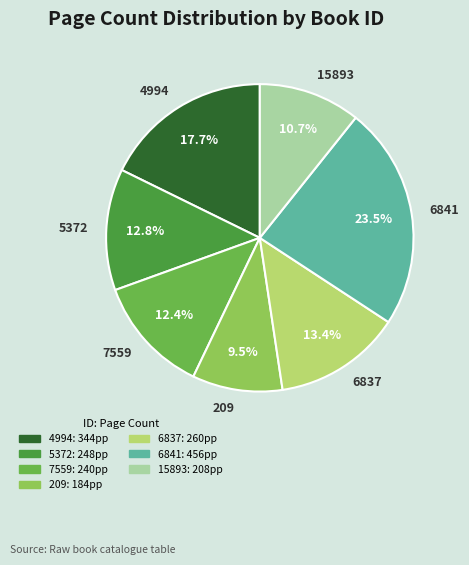

Is it true that 209 is 2% of the pie?

False